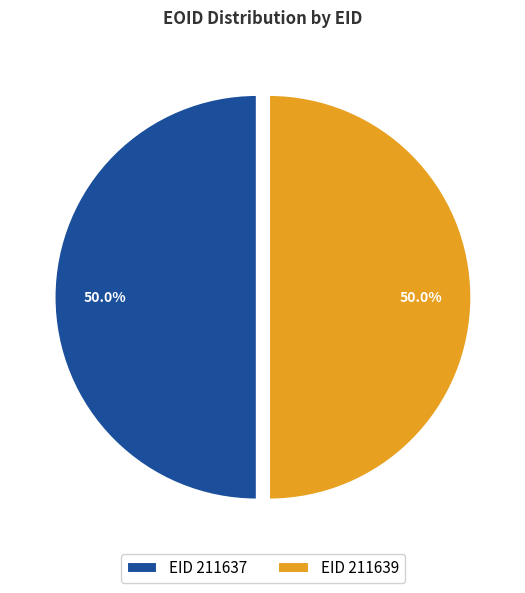

What is the ratio of the value at 211637 to the value at 211639?

1.0